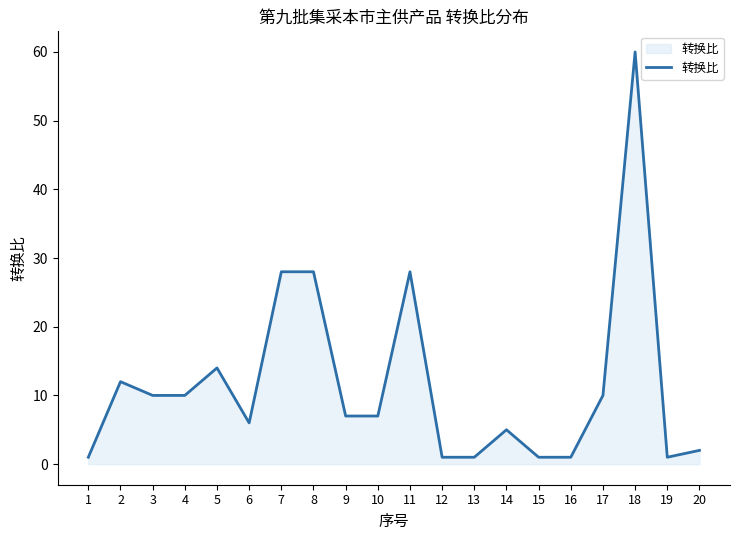

What is the difference between the maximum and minimum values?

59